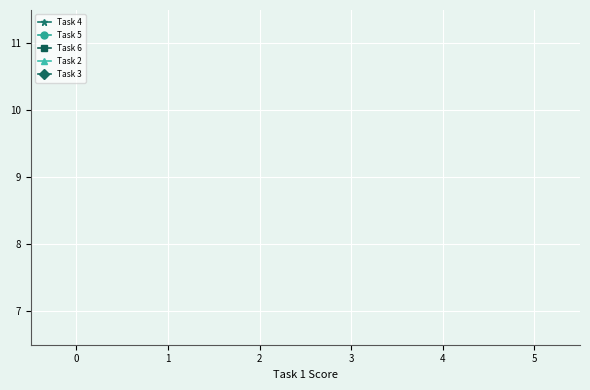

True or false: Task 4 and Task 6 cross at least once.

False